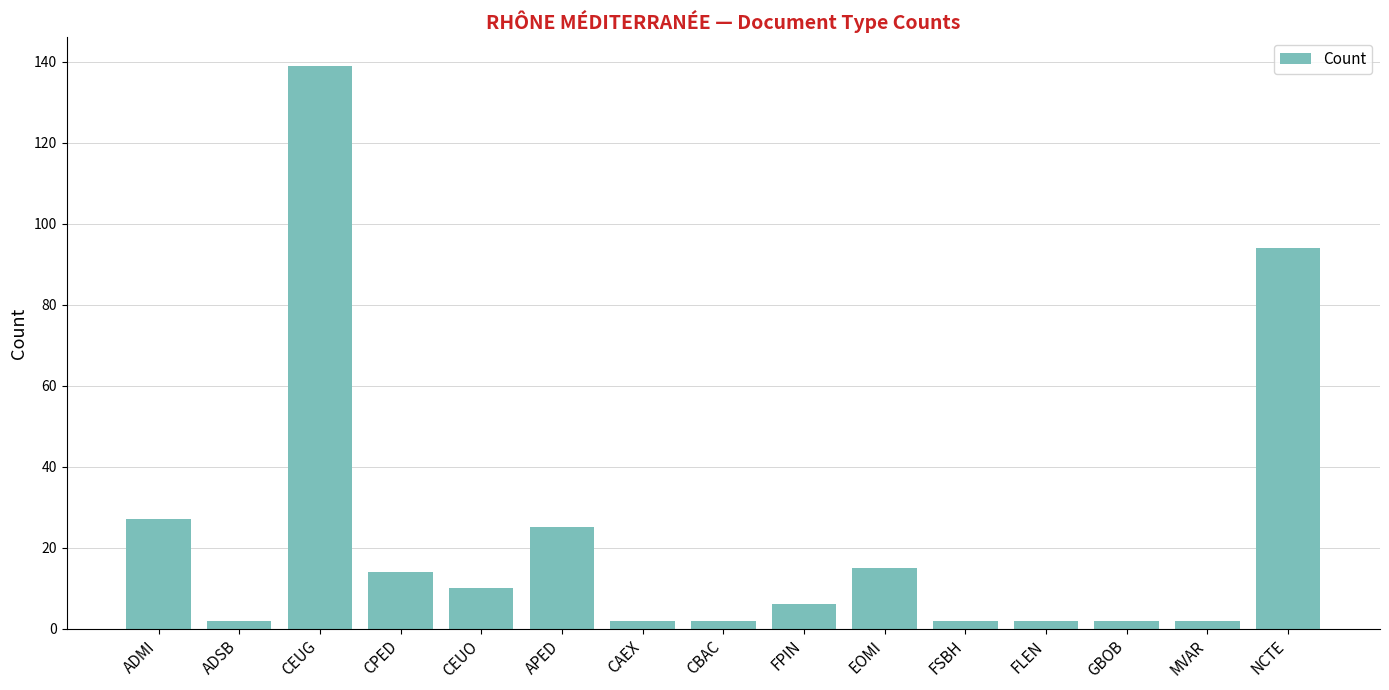

What is the value of the 6th bar from the left?

25